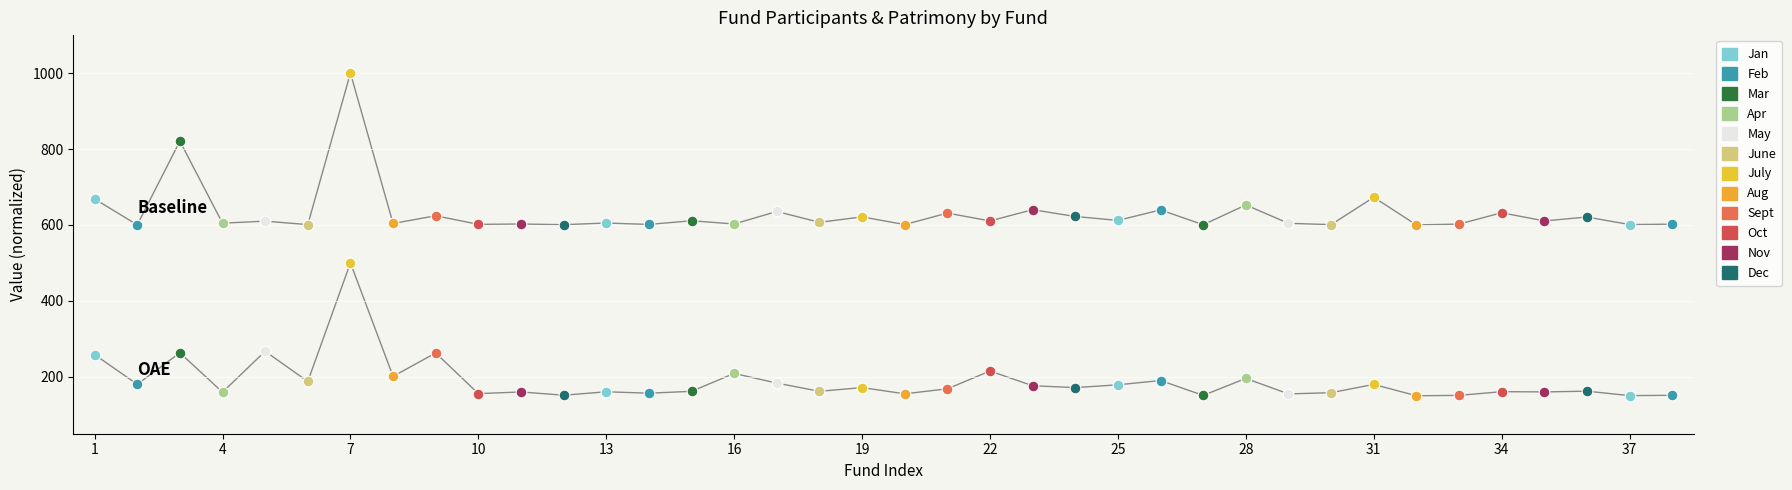

Which series has the widest spread of Y values?

Baseline